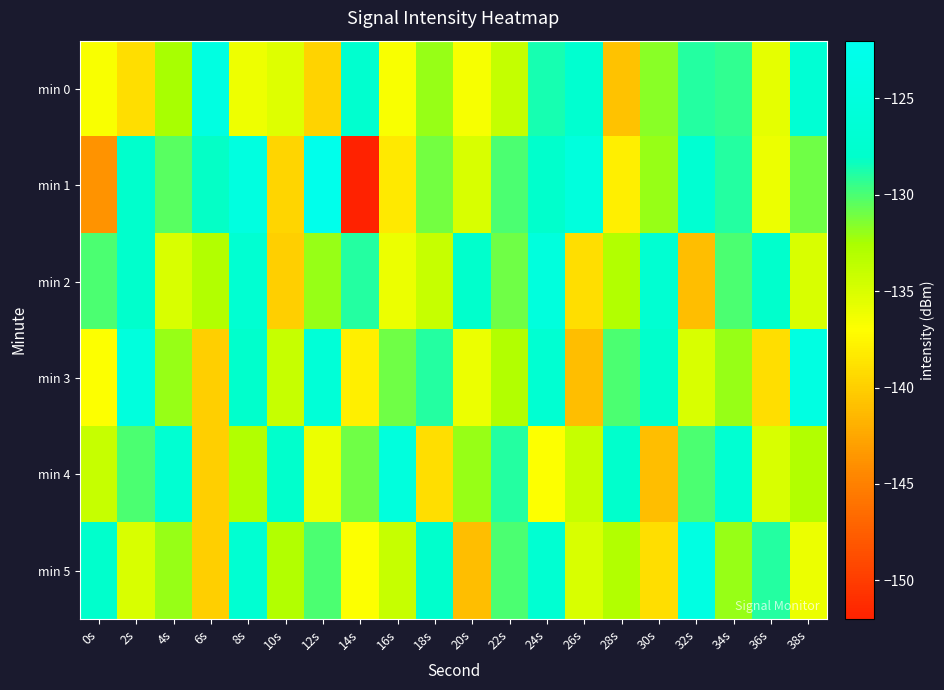

Which series has the widest spread of values?

min 1